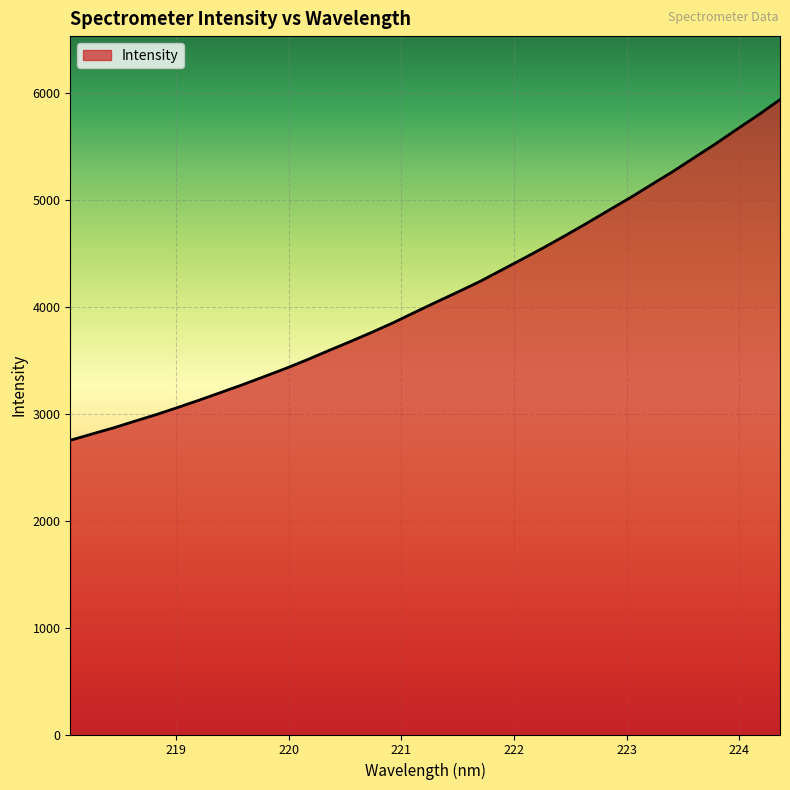

How many lines are shown in the chart?

1